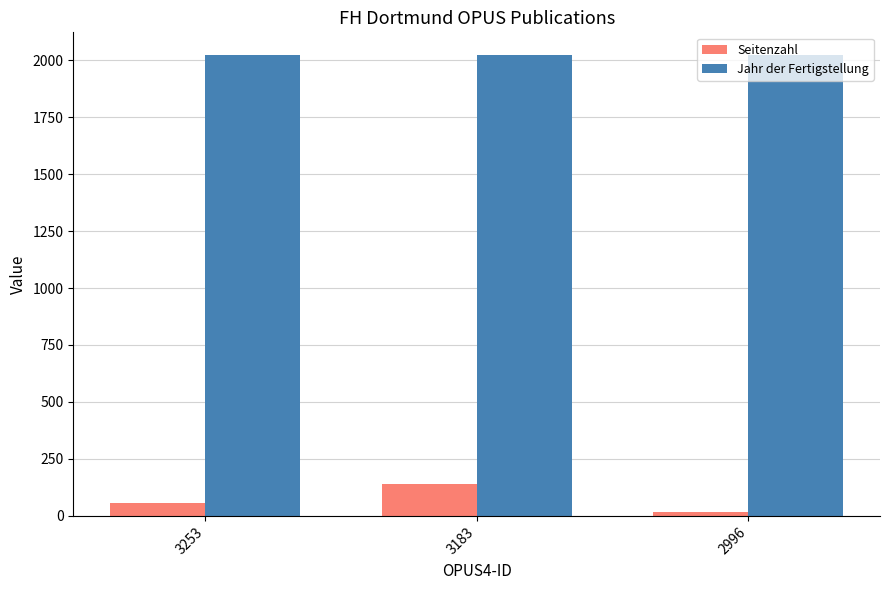

The value of Seitenzahl at 3183 is 140. True or false?

True